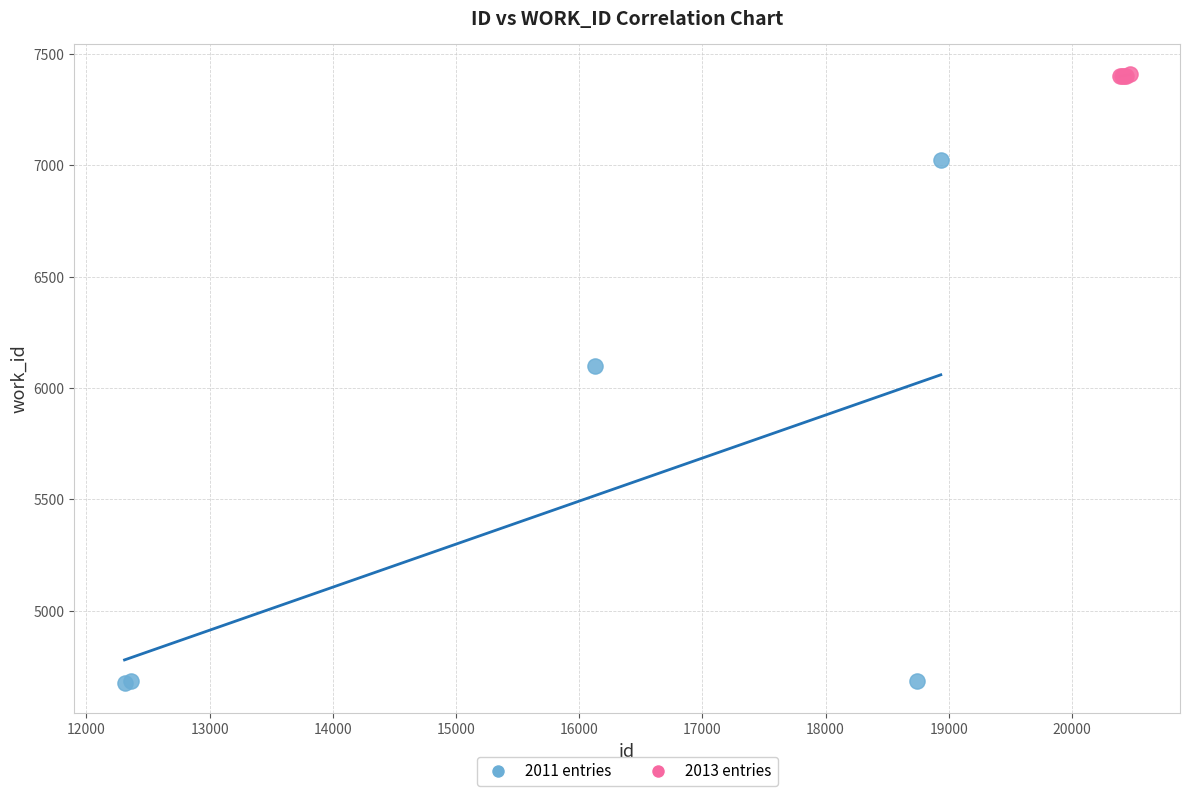

Which series contains the lowest Y value?

2011 entries